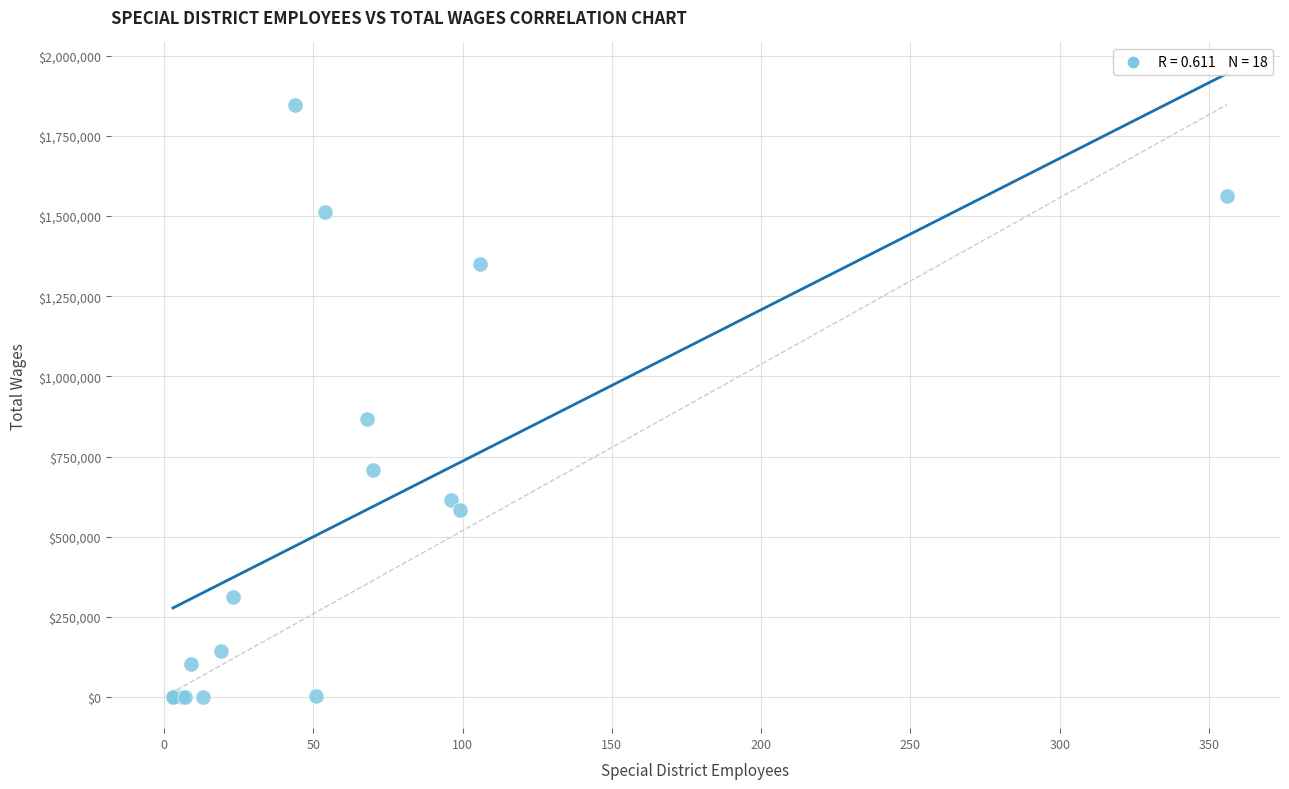

What Y value in the scatter plot is closest to 923750?

865844